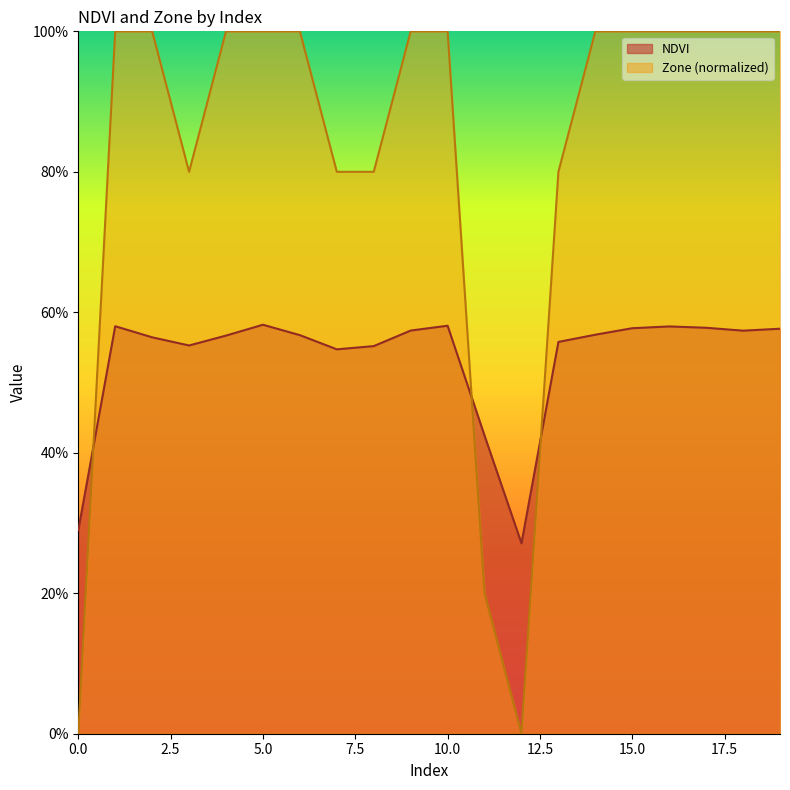

Where is the first local maximum for NDVI?

1